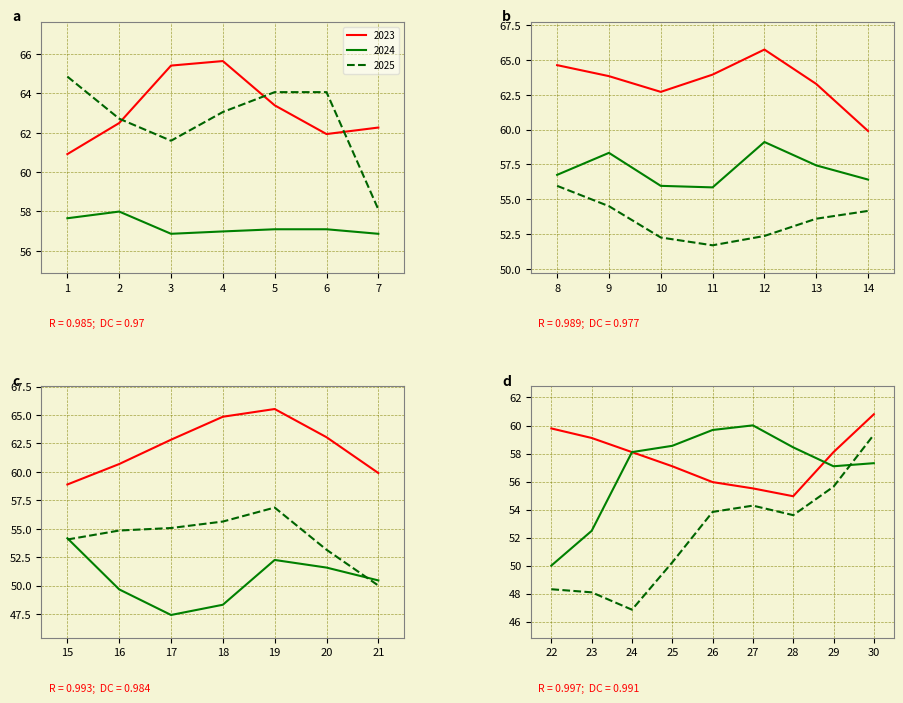

At how many categories does at least one series exceed 63?

13